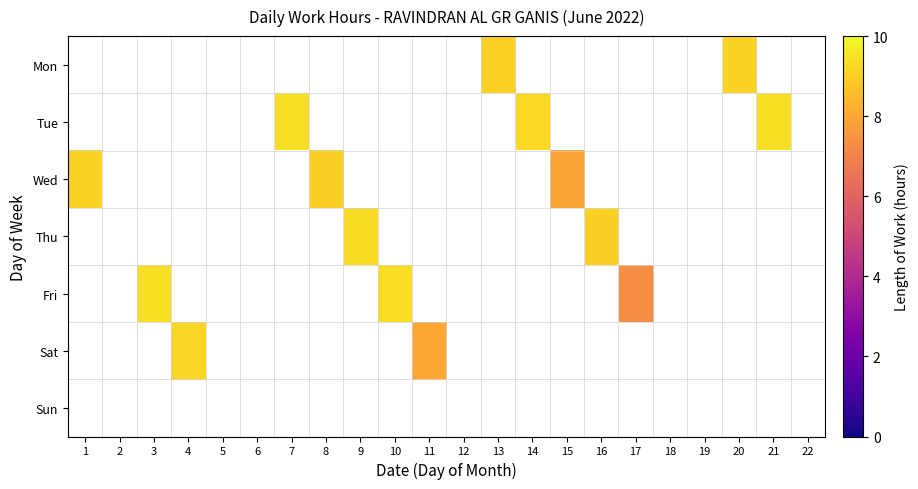

Which label corresponds to the largest value in the chart?

7